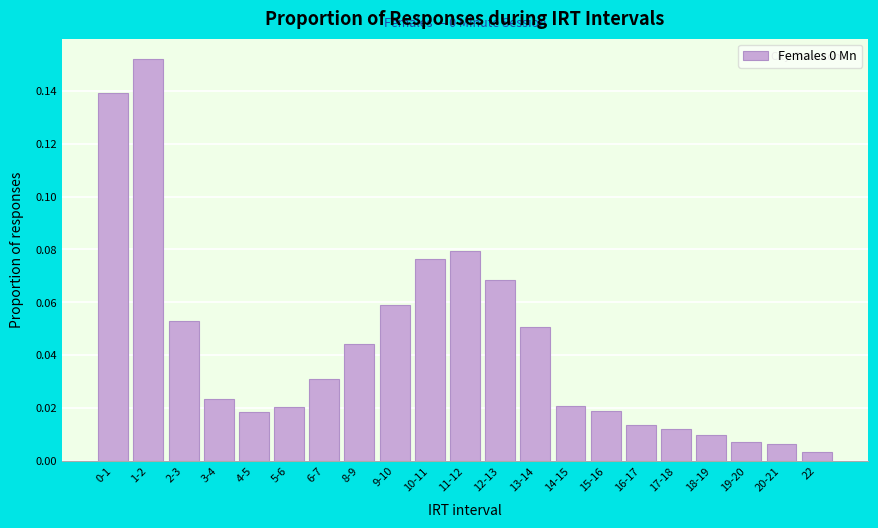

What is the sum of all values?

0.9